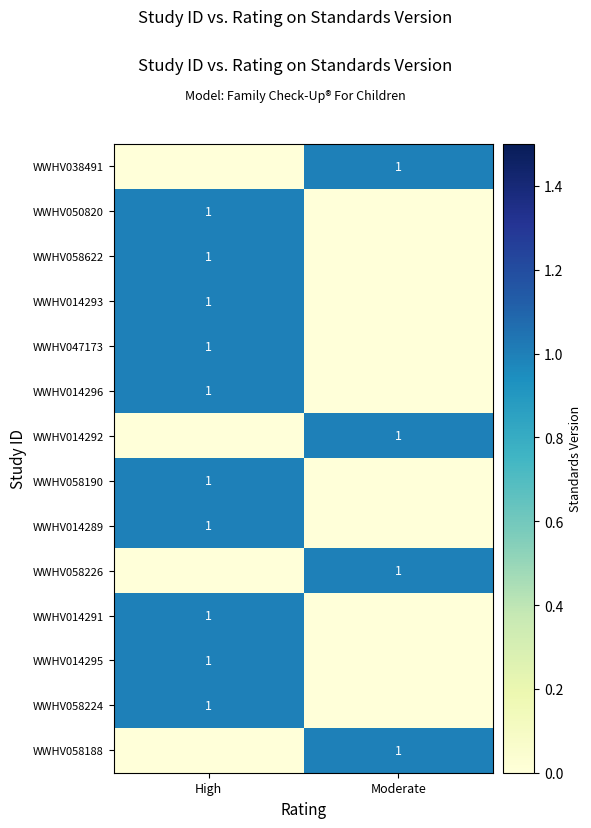

The value of WWHV058224 at High is 1. True or false?

True